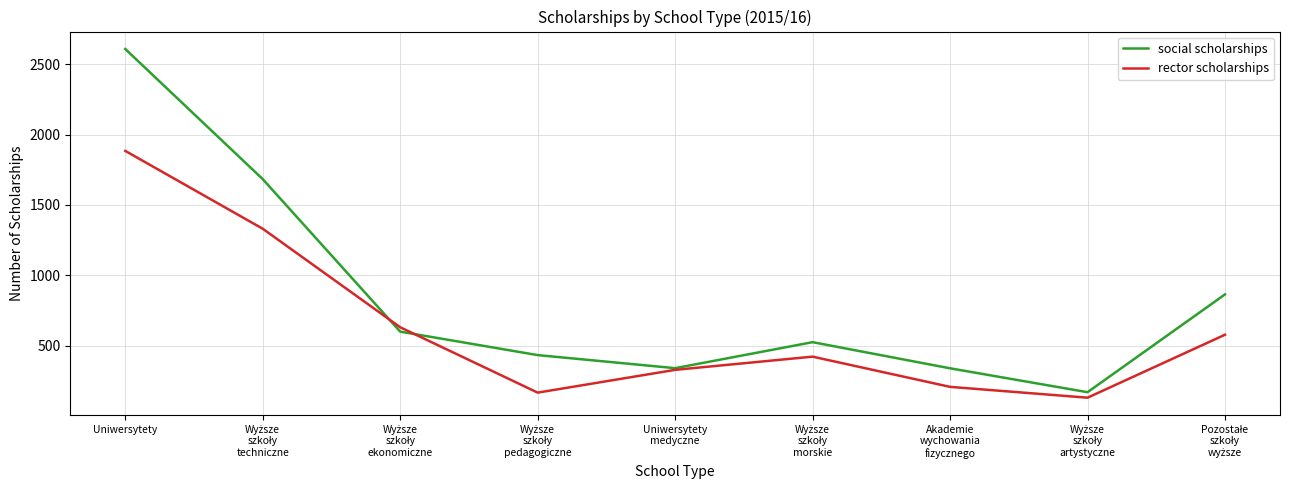

True or false: rector scholarships and social scholarships cross at least once.

True